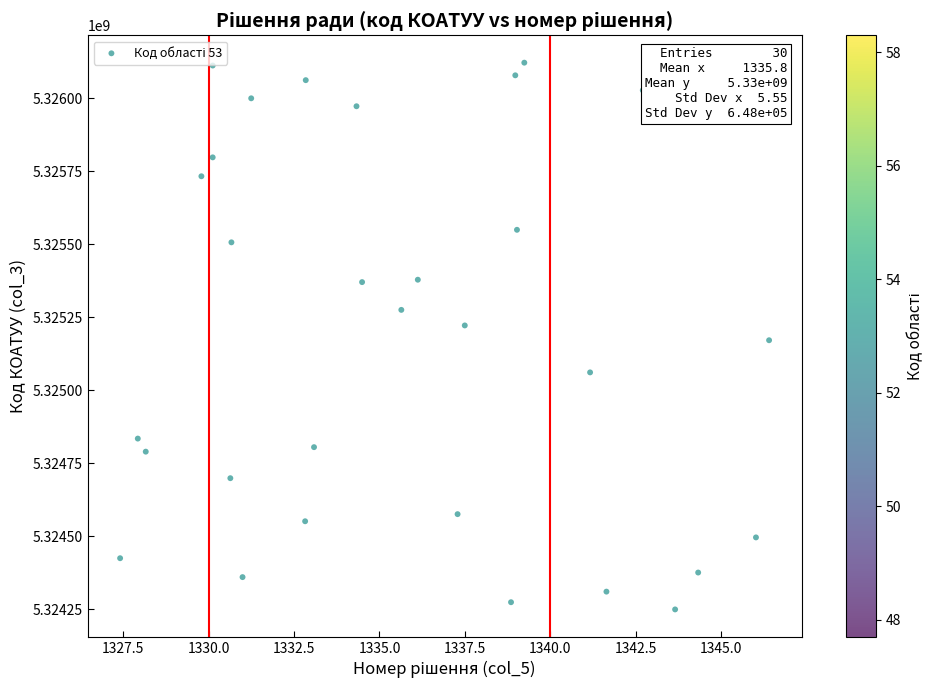

What is the range of Y values (max minus min)?

1871884.2